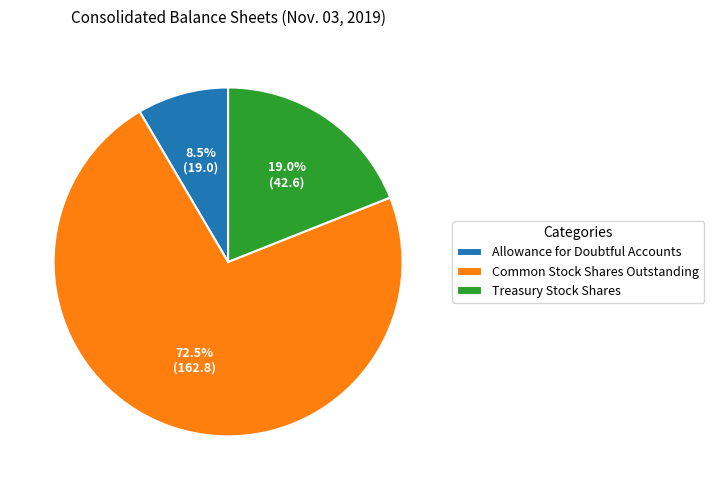

The Allowance for Doubtful Accounts slice represents 1% of the pie. True or false?

False